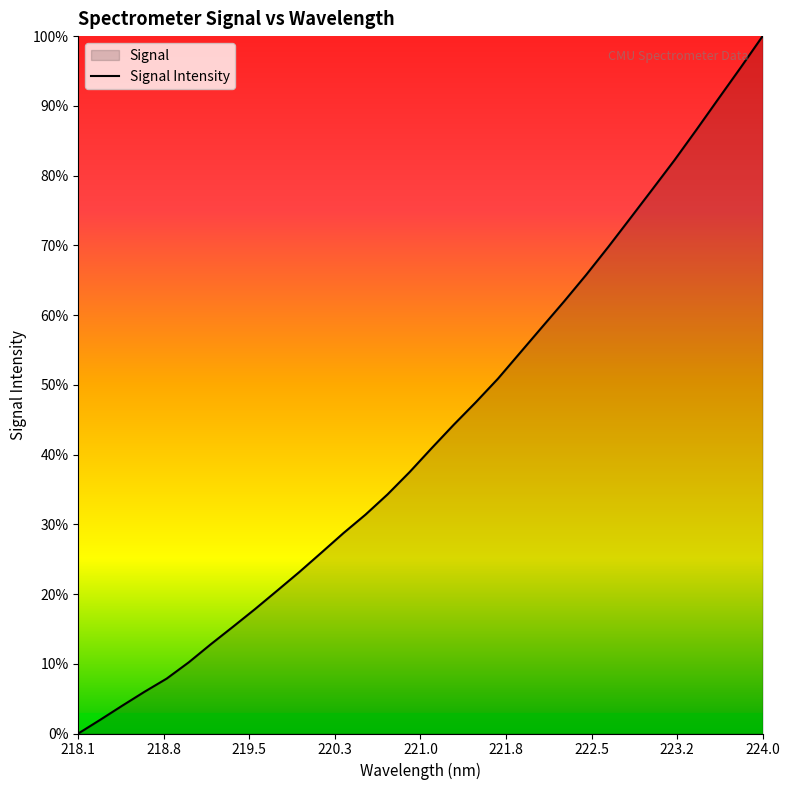

How many lines are shown in the chart?

1